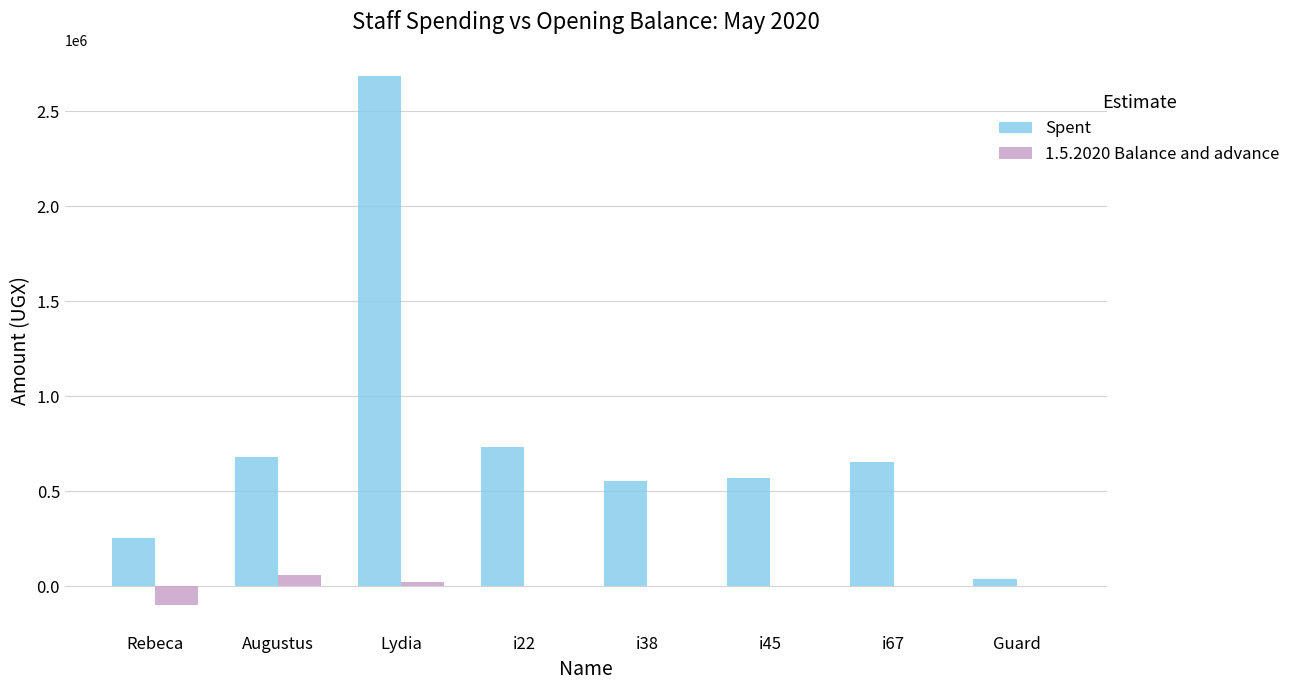

The value of 1.5.2020 Balance and advance at i38 is 0. True or false?

True